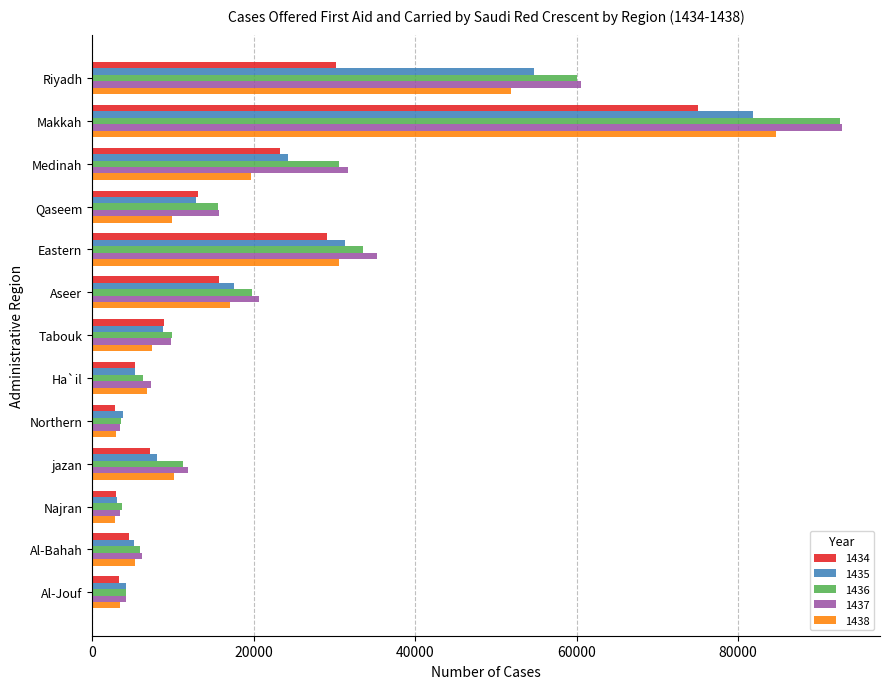

What is the lowest value of the 1437 series?

3391